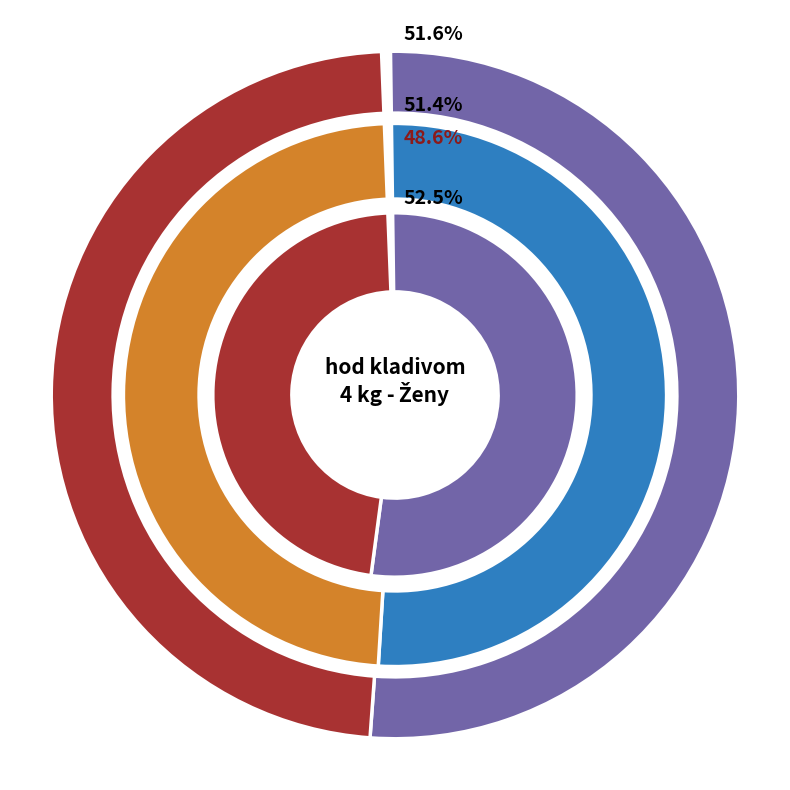

To the nearest percent, what percentage of the pie is Hrašnová Martina?

51%